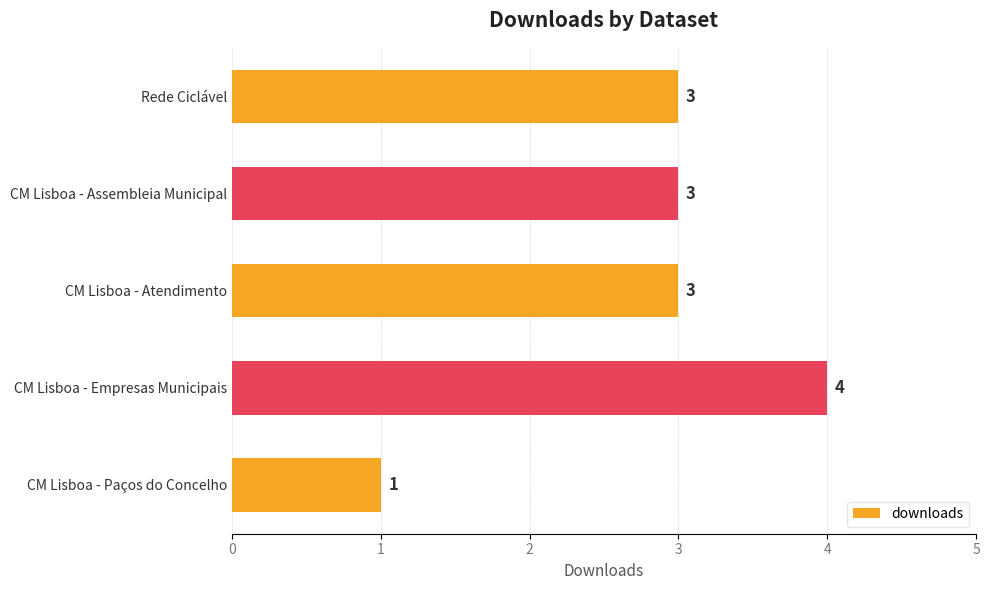

The chart shows a value of 1 at CM Lisboa - Paços do Concelho. True or false?

True